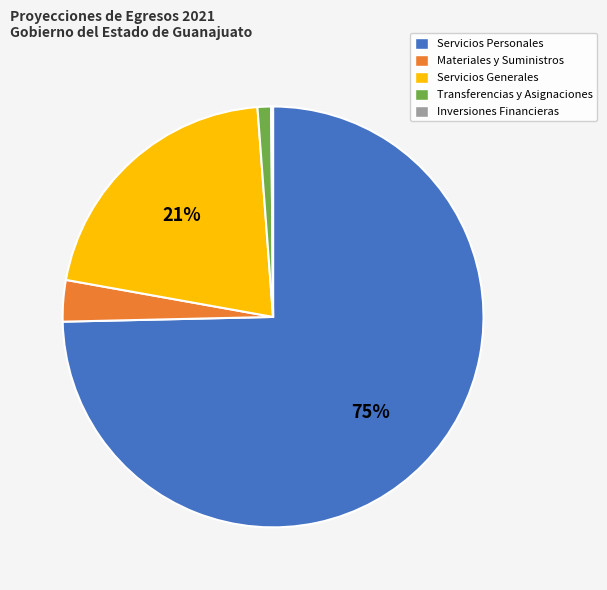

Which has a higher value, Materiales y Suministros or Transferencias y Asignaciones?

Materiales y Suministros